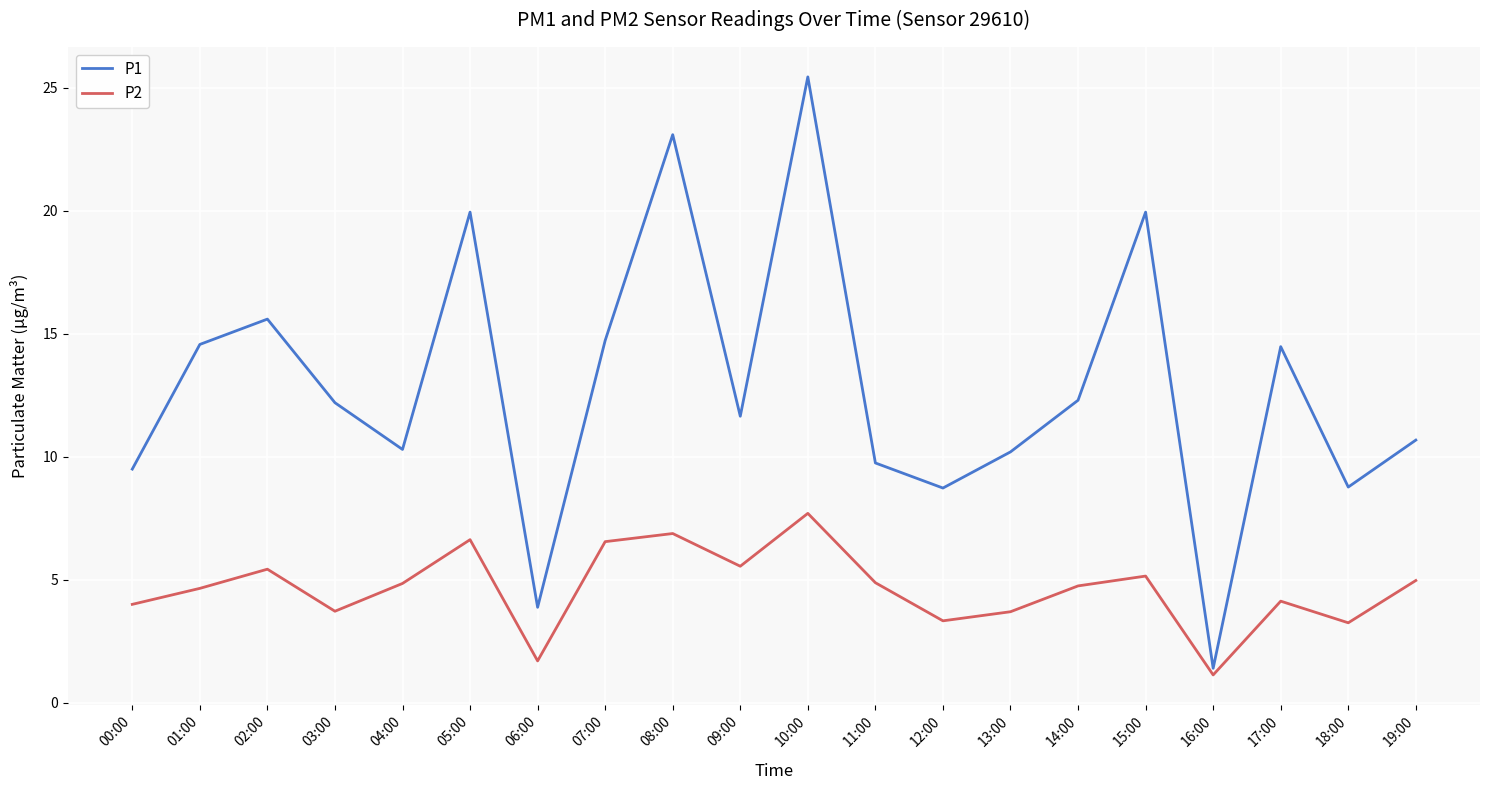

At which category does P1 reach its first local valley?

04:00